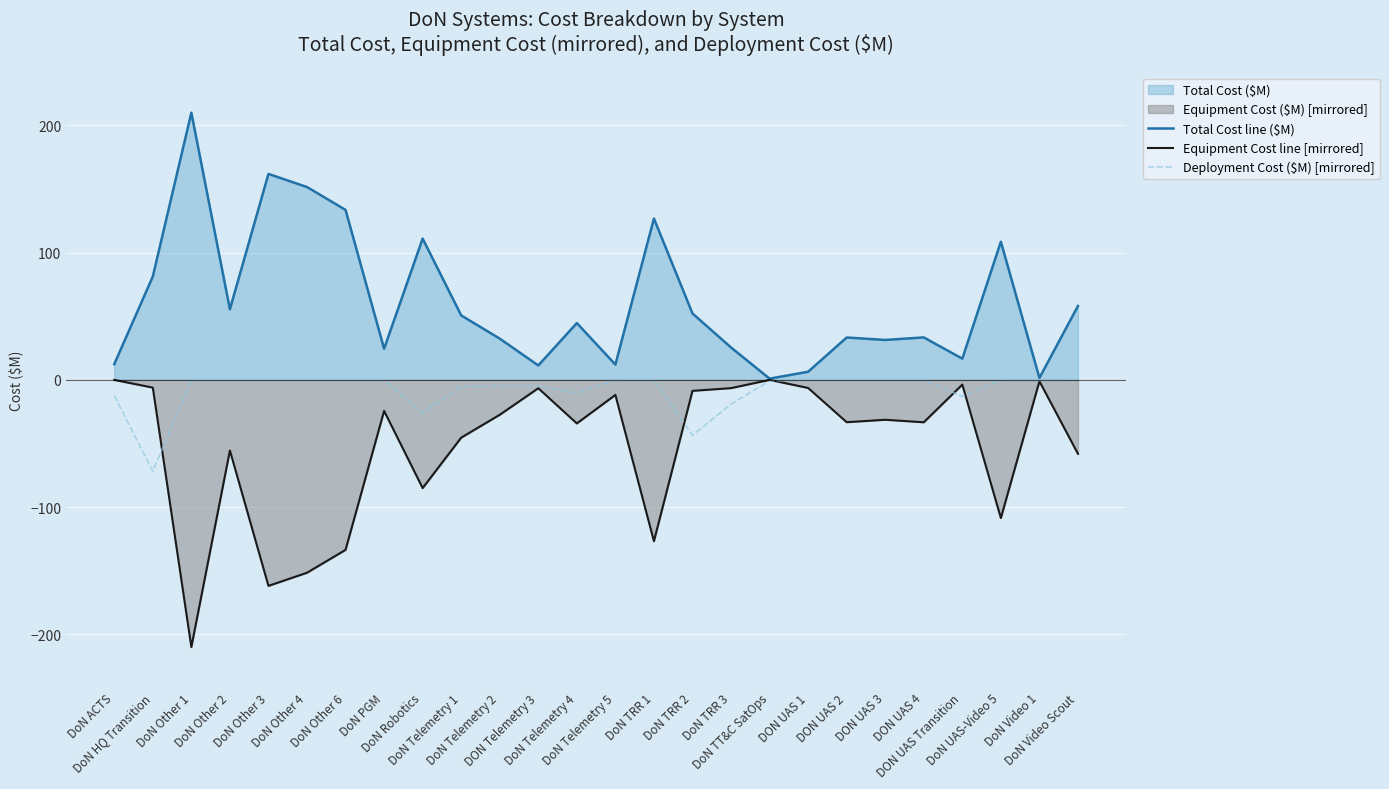

True or false: Equipment Cost line [mirrored] has more than 2 interior local peaks.

True